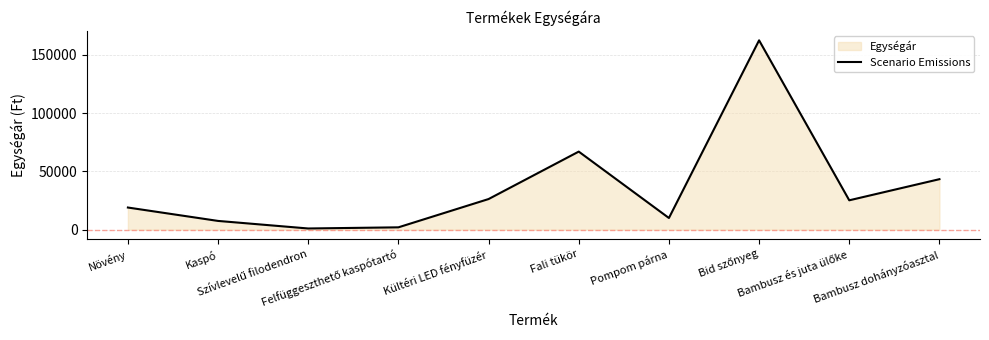

Rank the categories by value from highest to lowest.

Bid szőnyeg, Fali tükör, Bambusz dohányzóasztal, Kültéri LED fényfüzér, Bambusz és juta ülőke, Növény, Pompom párna, Kaspó, Felfüggeszthető kaspótartó, Szívlevelű filodendron